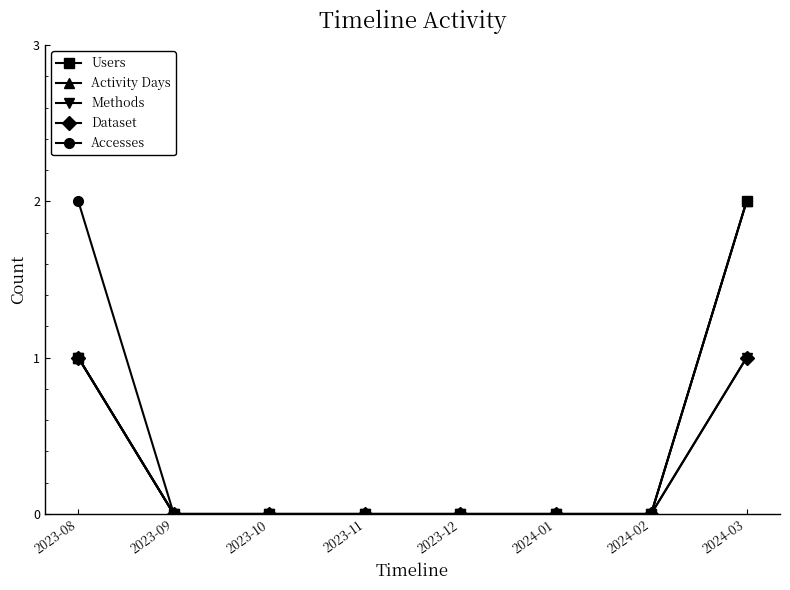

Is the value of Users at 2024-02 greater than the value of Accesses at 2023-12?

No